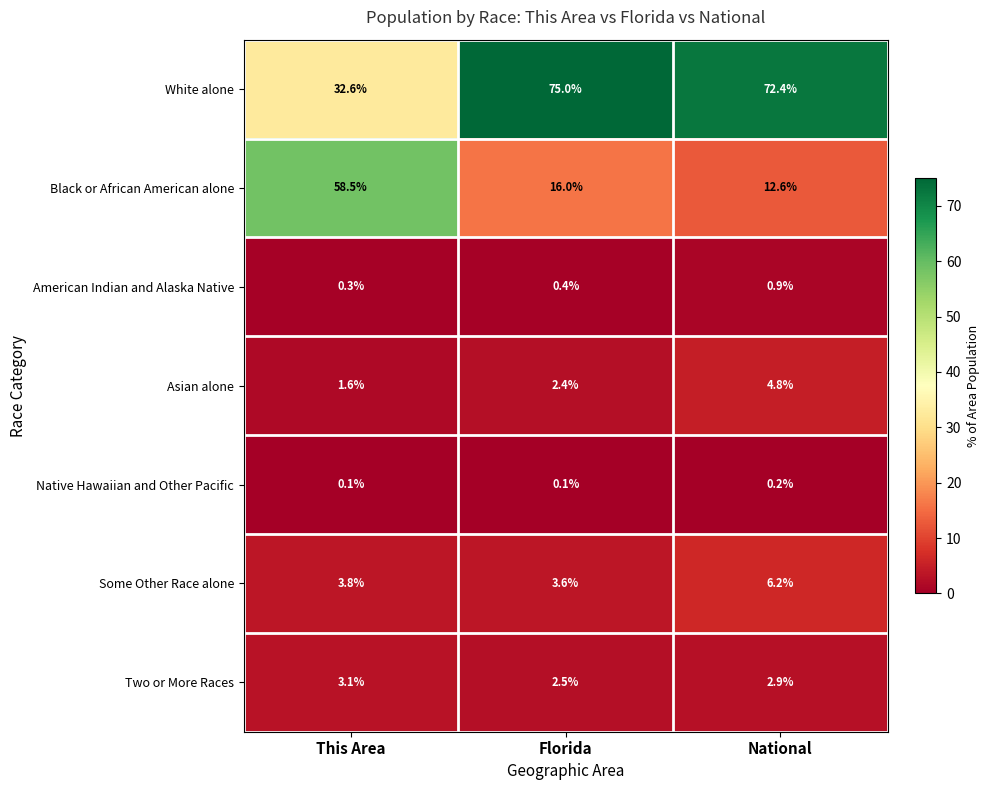

What is the total value across all series at Florida?

100.0